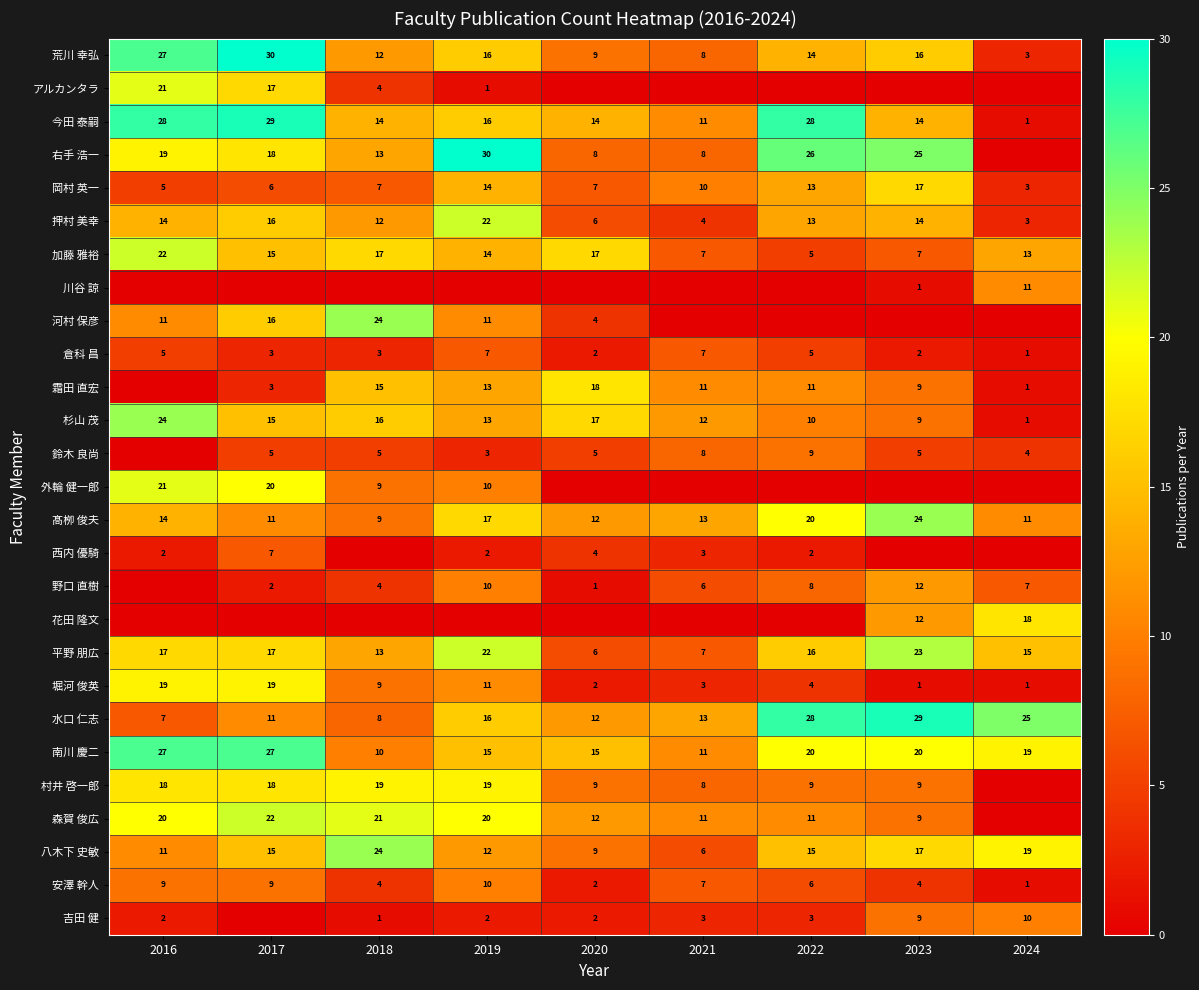

What is the maximum value for 髙栁 俊夫?

24